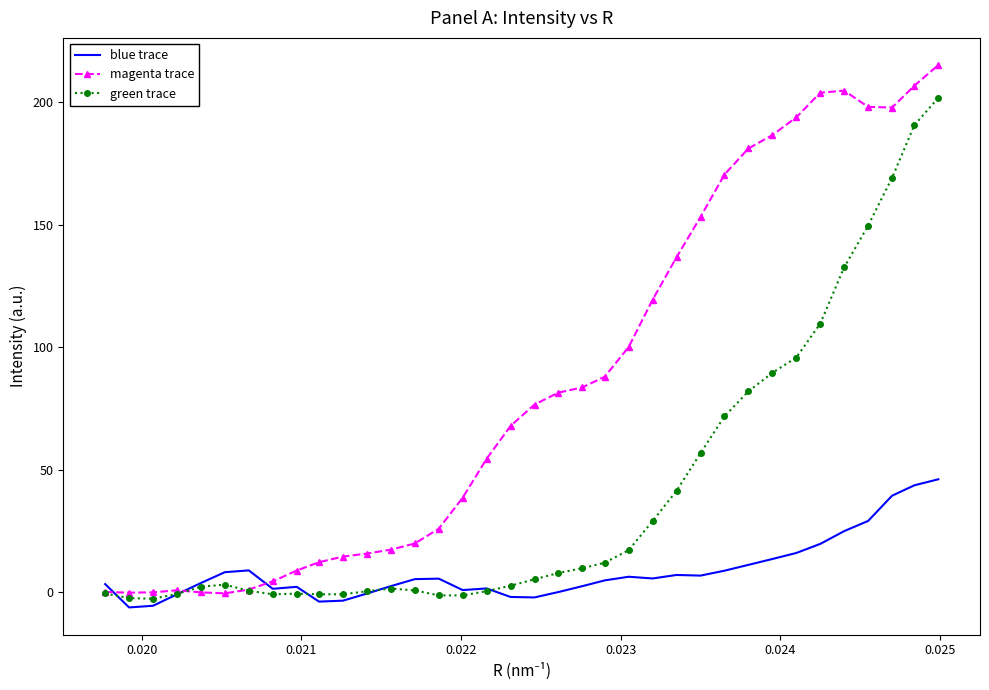

What is the maximum value shown in the chart?

215.1